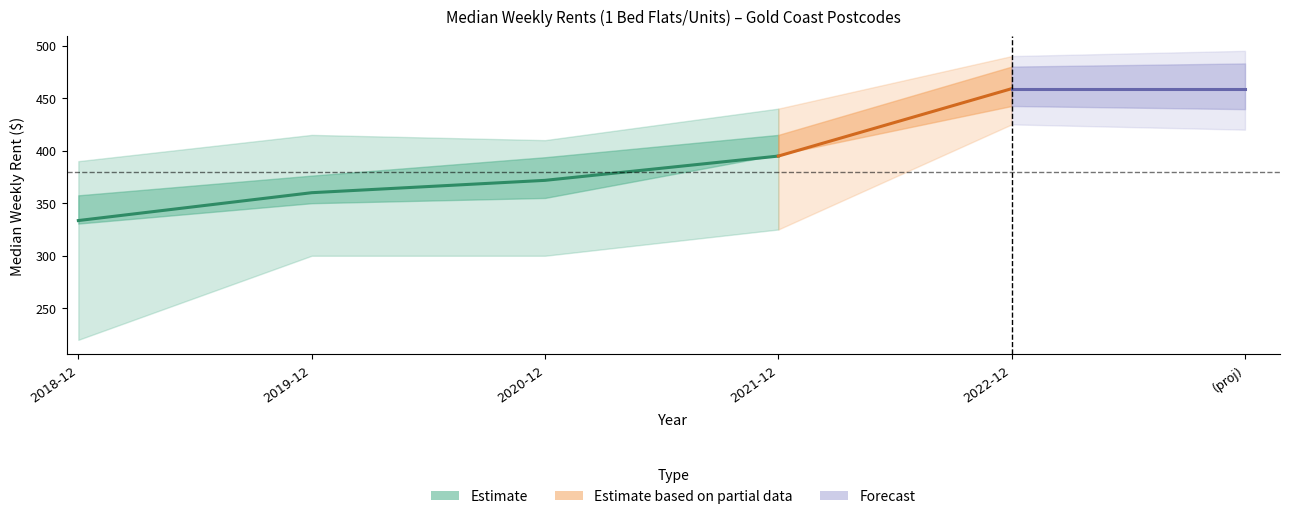

How many lines are shown in the chart?

5